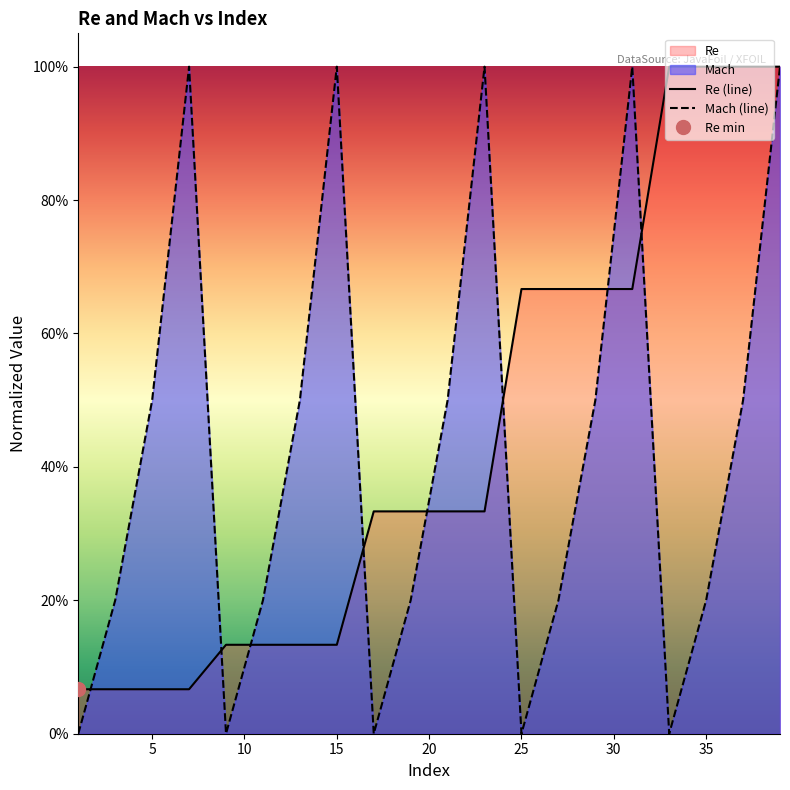

How many data points in Mach are above 0?

15